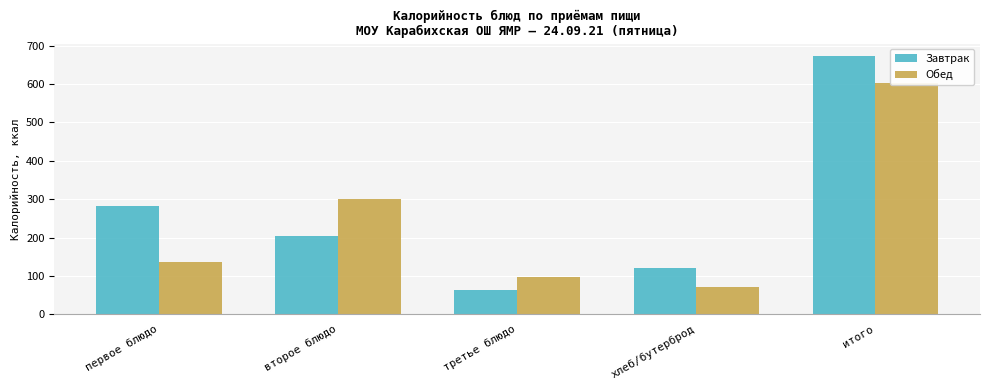

At третье блюдо, list the series in order from largest to smallest.

Обед, Завтрак